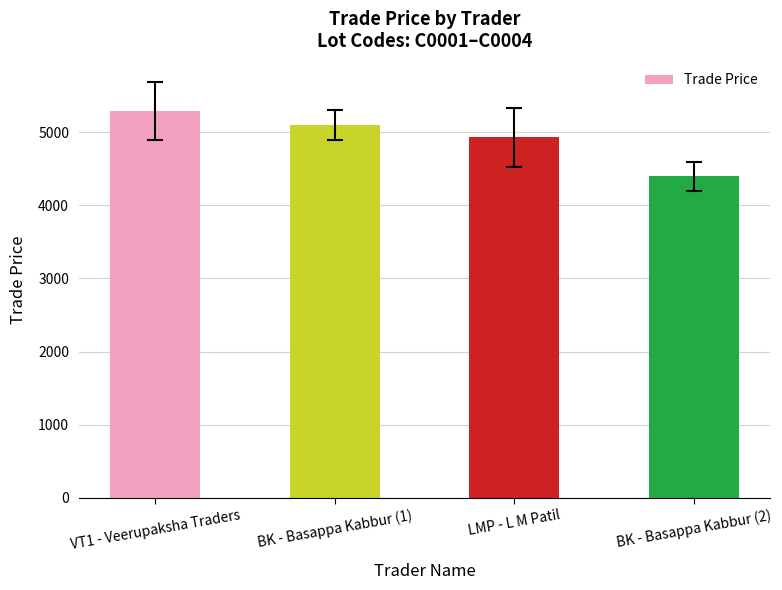

What position from the left is LMP - L M Patil?

3